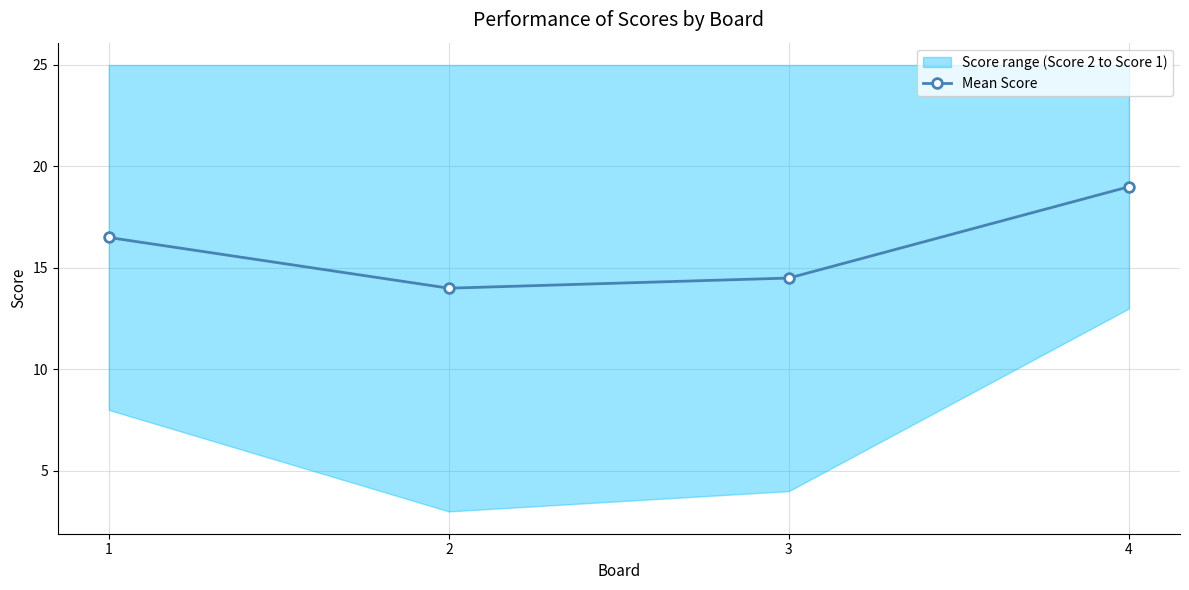

How many points are lower than both their immediate neighbors (excluding endpoints)?

1